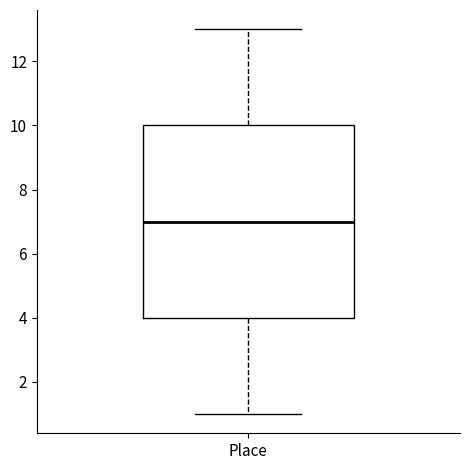

Transcribe this box plot: give where the median line is, the range the box spans, and where the two whiskers end, as read against the y-axis. The values are not printed on the chart, so give them approximately, as read against the axis.

median 7, box 4 to 10, whiskers 1 to 13